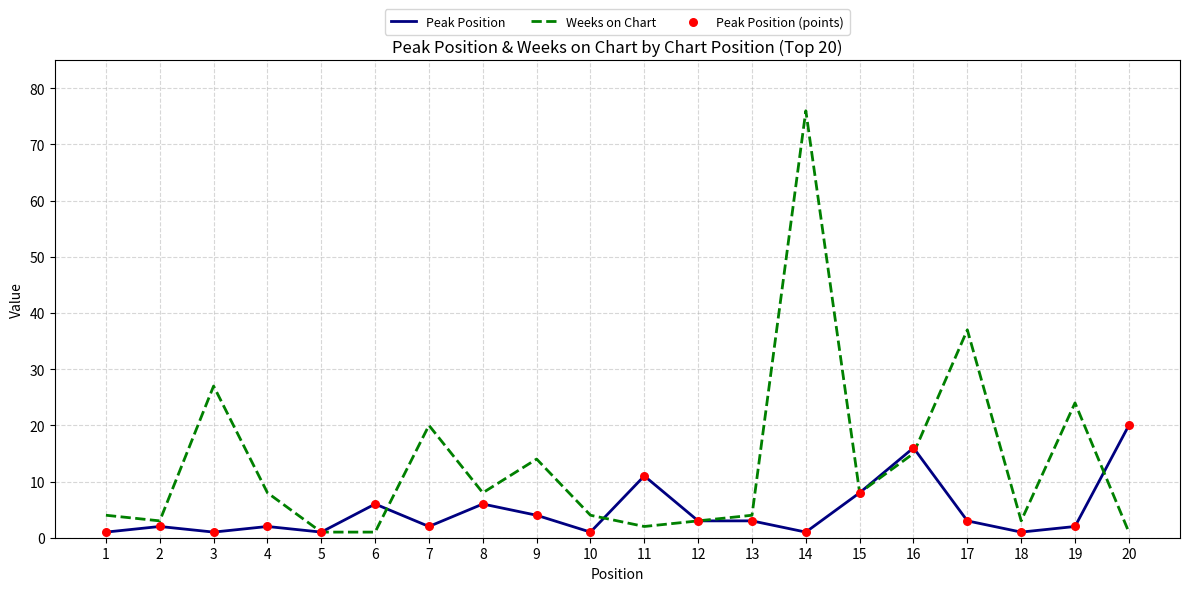

At which category is the sum across all series the highest?

14